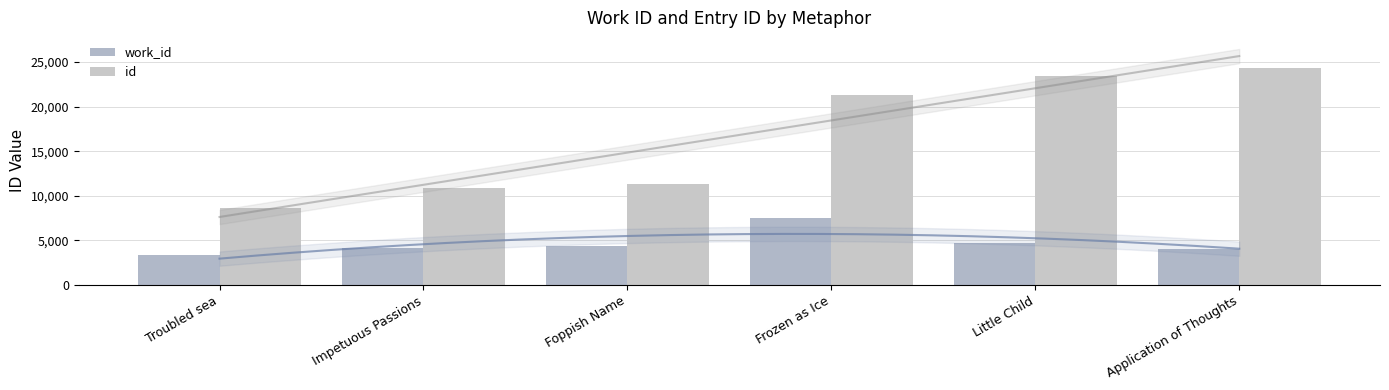

Between Foppish Name and Application of Thoughts, which series saw the biggest shift?

id